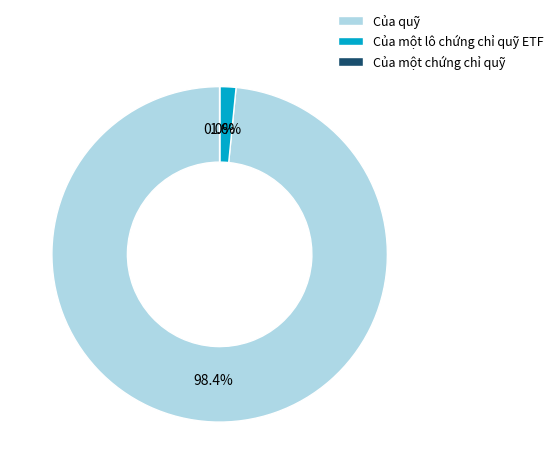

To the nearest percent, what is the difference between the largest and smallest slice percentages?

98%